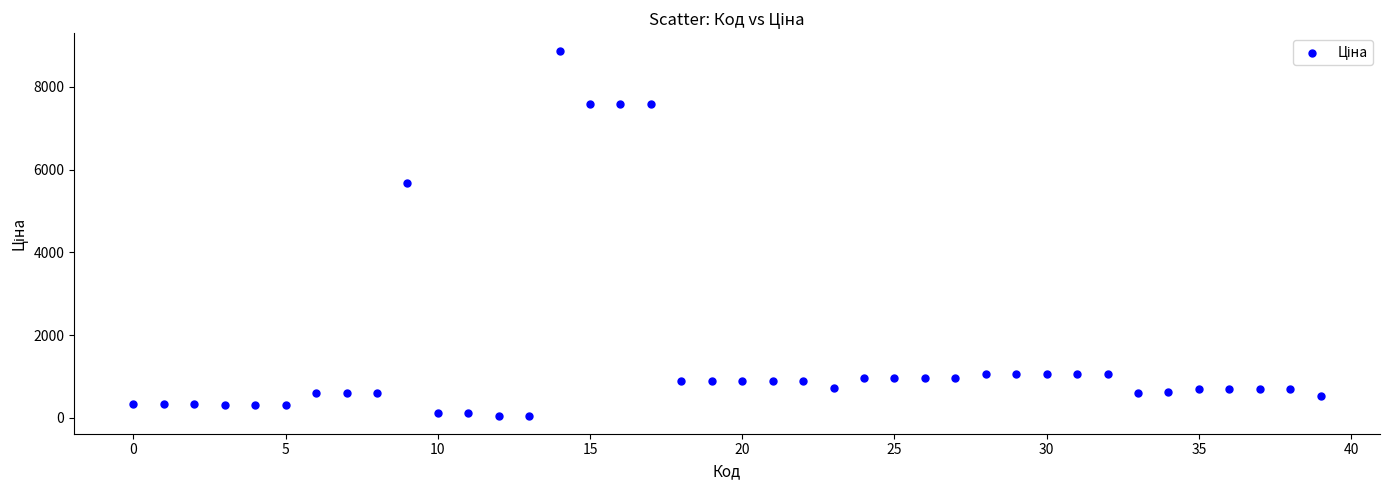

What Y value in the scatter plot is closest to 4456?

5673.8